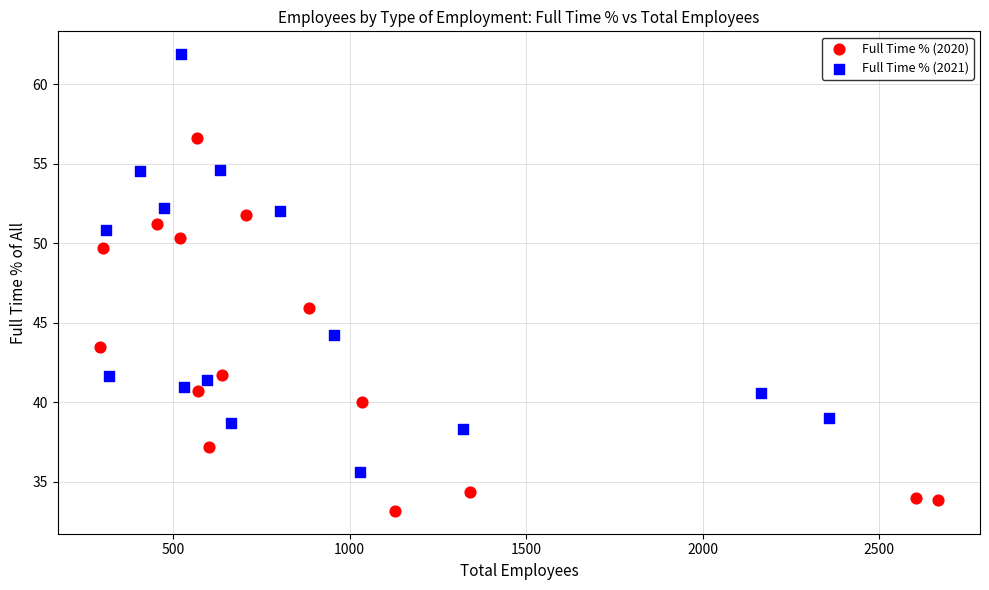

Which series has the widest spread of Y values?

Full Time % (2021)